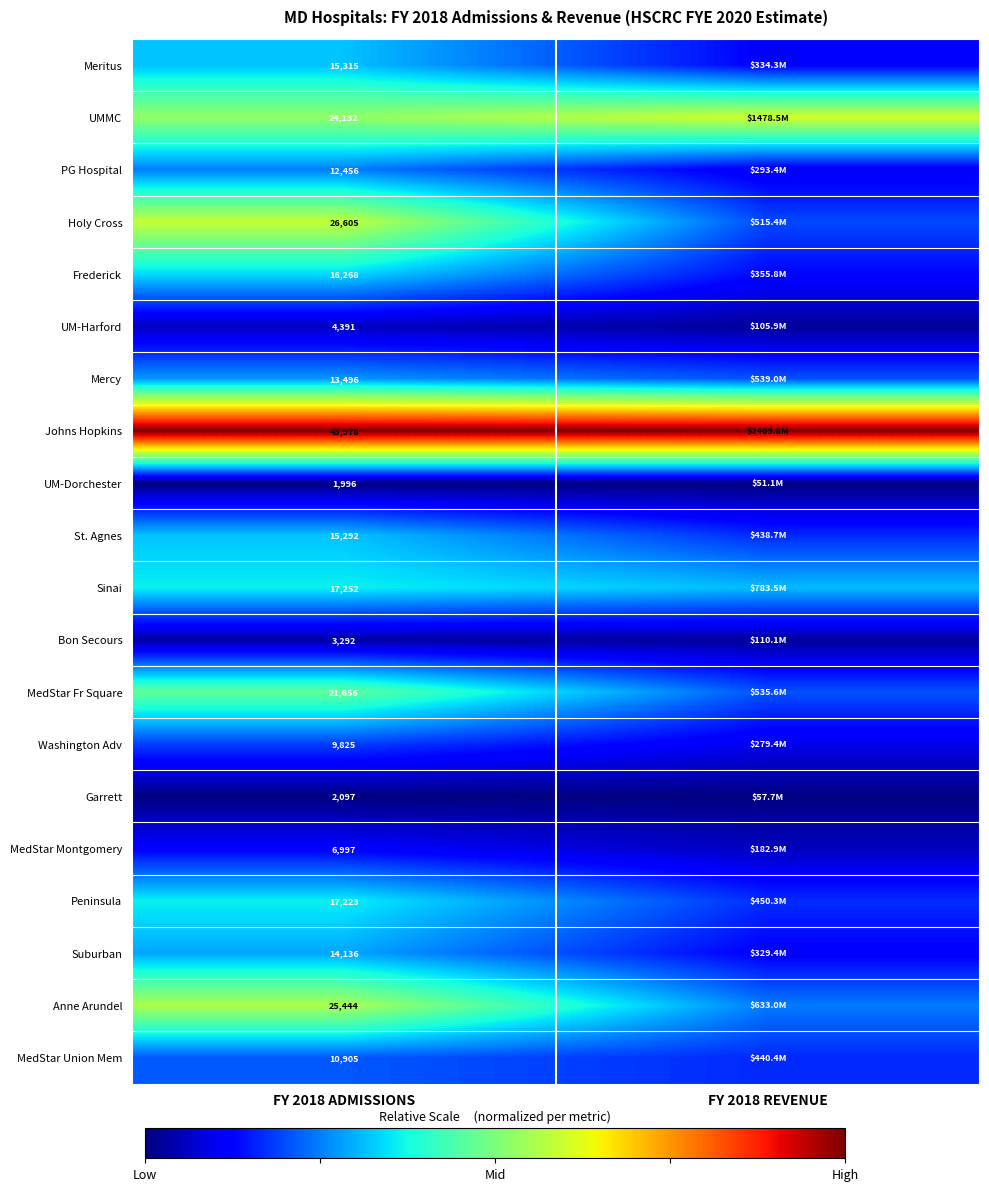

Rank the series at FY 2018 ADMISSIONS from lowest to highest value.

UM-Dorchester, Garrett, Bon Secours, UM-Harford, MedStar Montgomery, Washington Adv, MedStar Union Mem, PG Hospital, Mercy, Suburban, St. Agnes, Meritus, Frederick, Peninsula, Sinai, MedStar Fr Square, UMMC, Anne Arundel, Holy Cross, Johns Hopkins